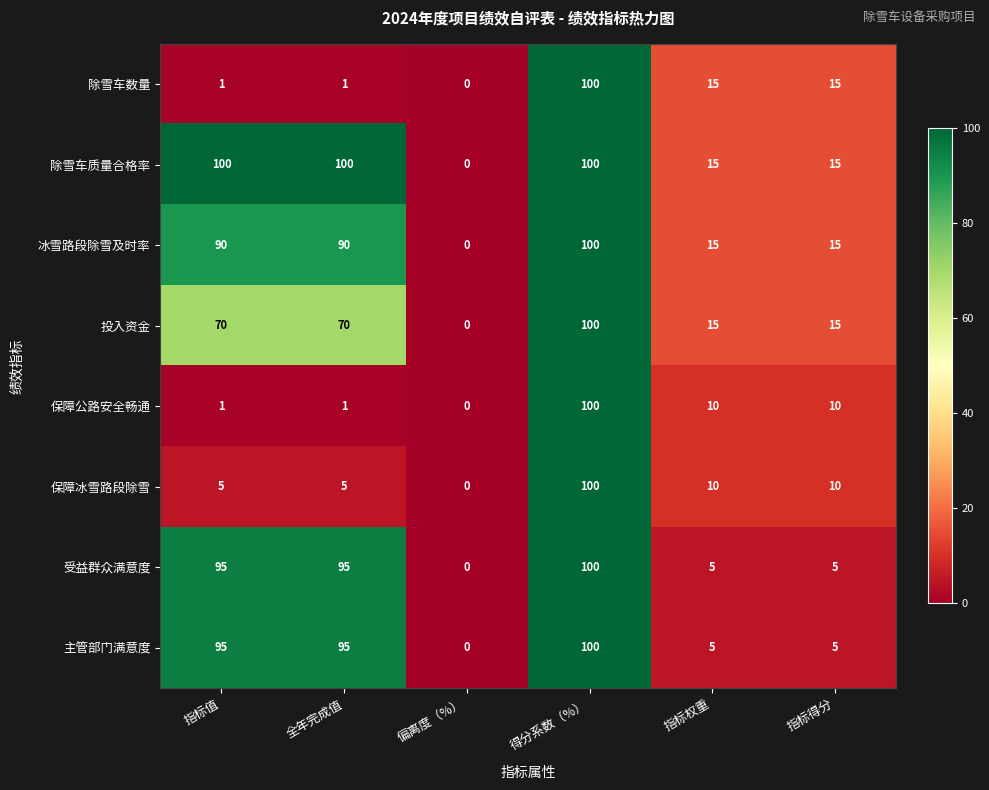

At which category is the sum across all series the highest?

得分系数（%）